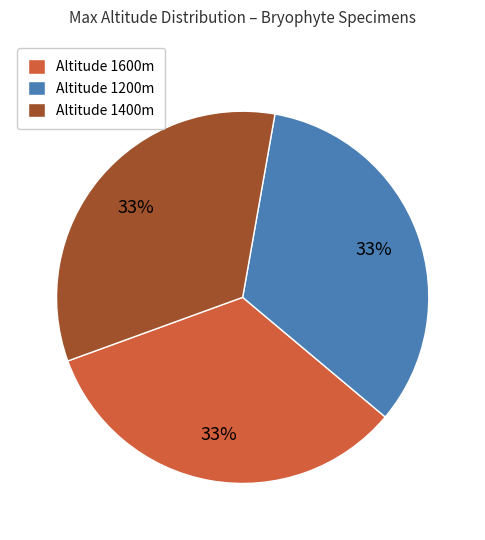

To the nearest percent, what portion does Altitude 1400m represent?

33%